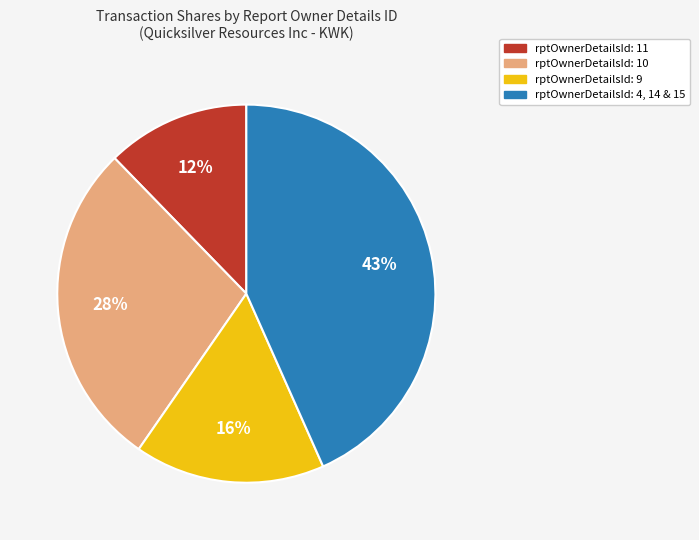

Is the sum of rptOwnerDetailsId: 10 and rptOwnerDetailsId: 9 greater than half?

No